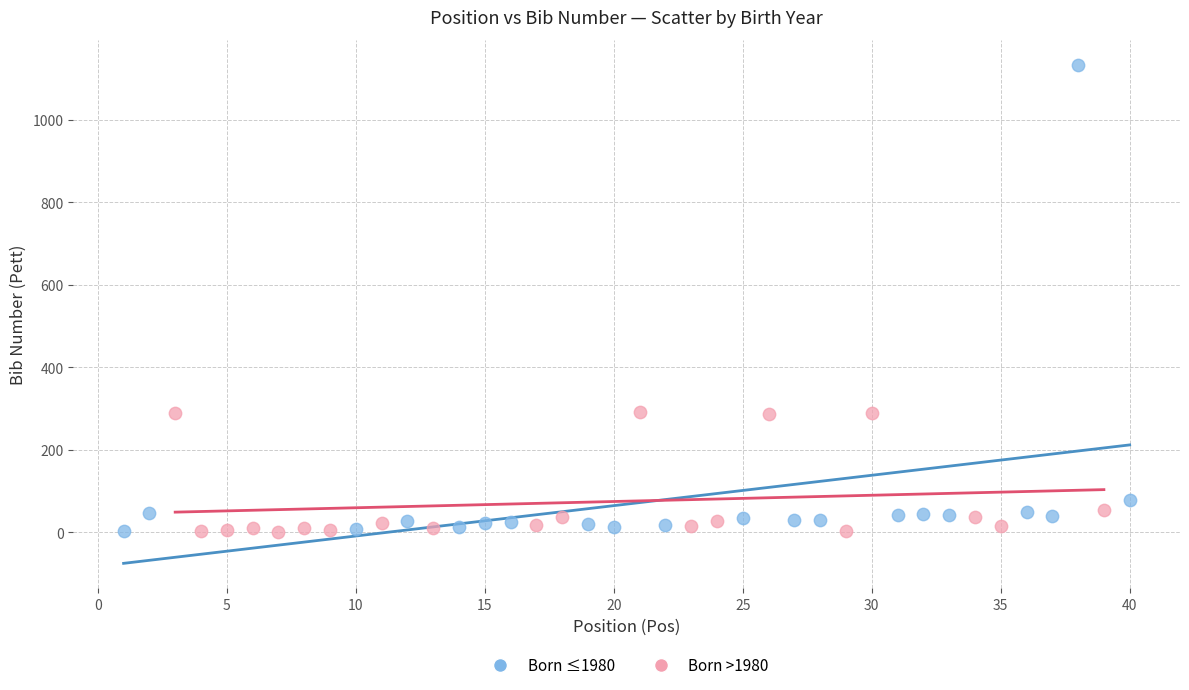

Which series contains the highest Y value?

Born ≤1980